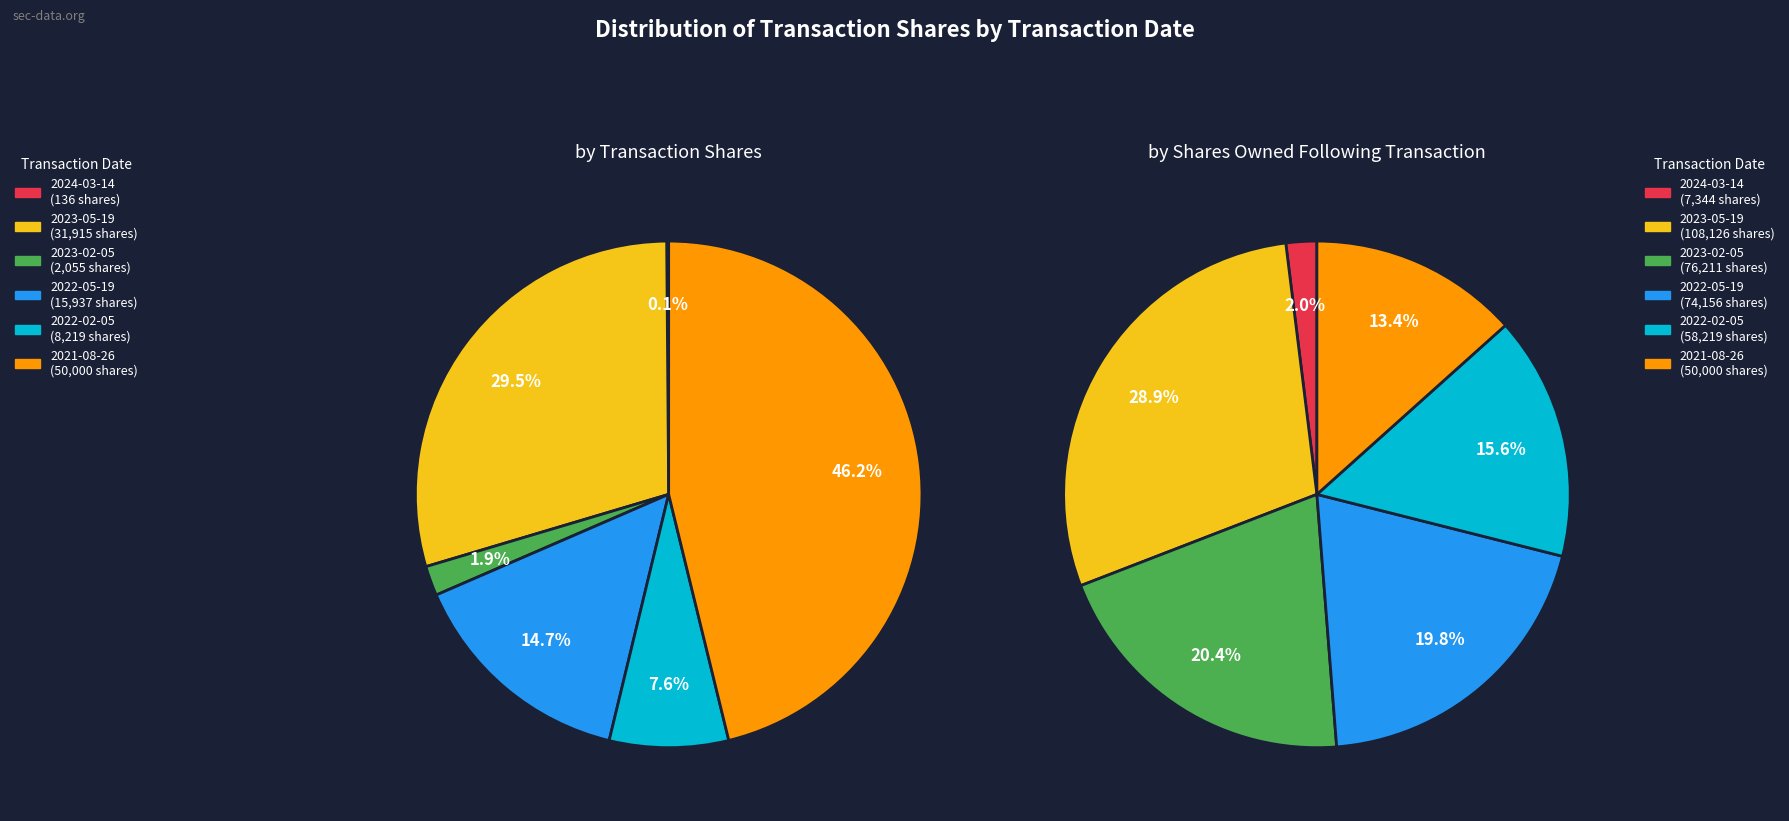

Does 2021-08-26 account for over 50% of the chart?

No